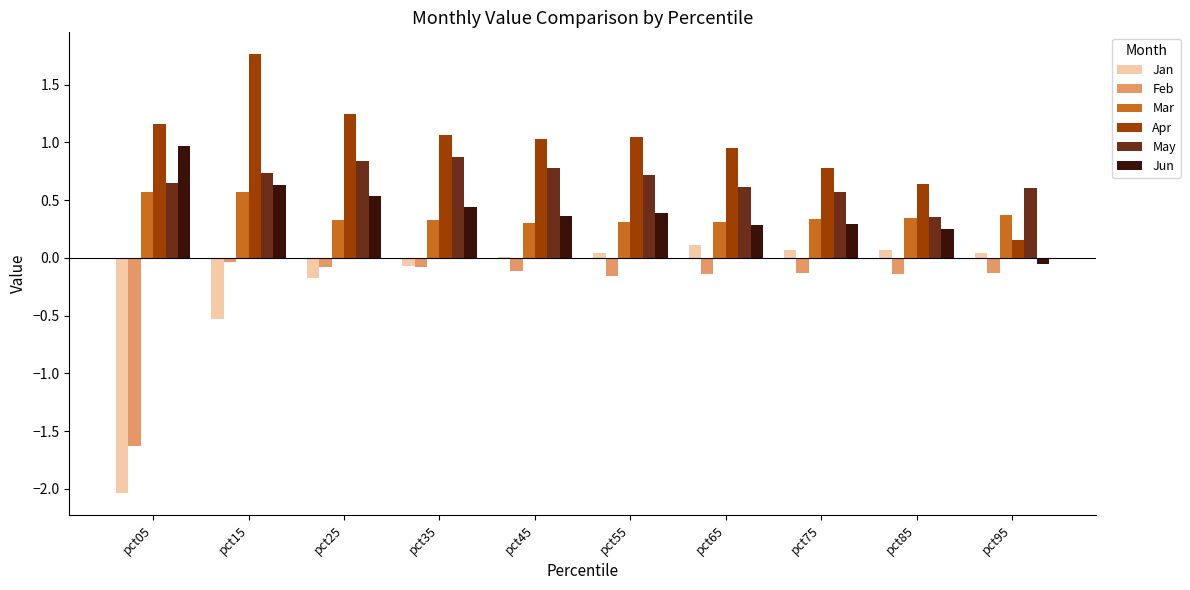

What is the sum of all Mar values?

3.8